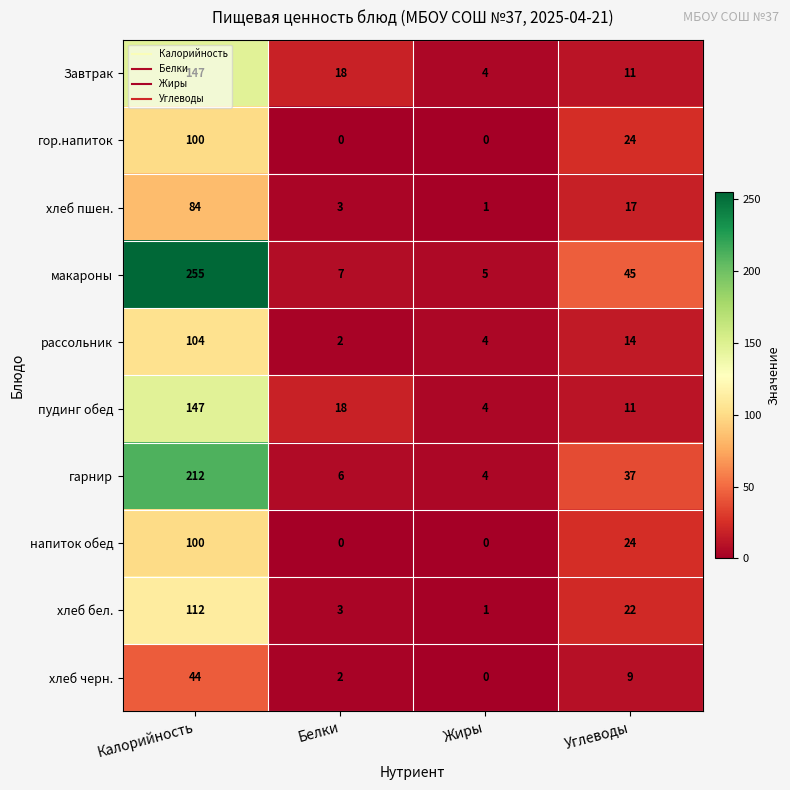

Rank the categories by пудинг обед value from highest to lowest.

Калорийность, Белки, Углеводы, Жиры